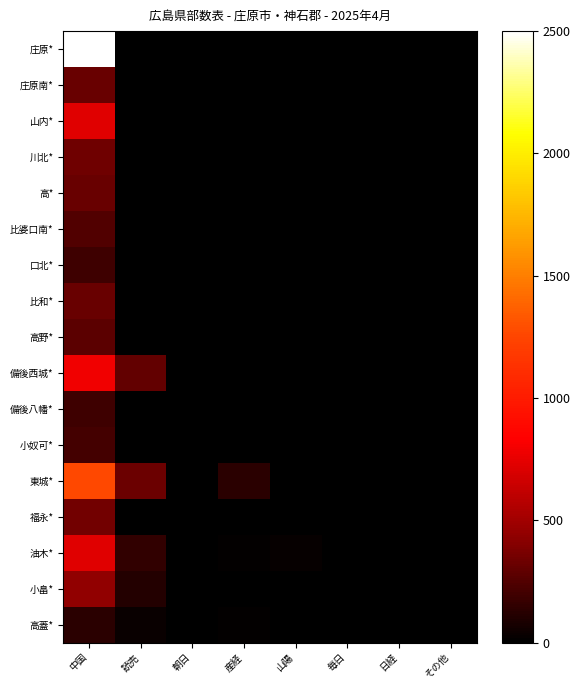

Reading left to right, transcribe all the data shown in this chart.

庄原*: 中国=2500	読売=0	朝日=0	産経=0	山陽=0	毎日=0	日経=0	その他=0
庄原南*: 中国=320	読売=0	朝日=0	産経=0	山陽=0	毎日=0	日経=0	その他=0
山内*: 中国=730	読売=0	朝日=0	産経=0	山陽=0	毎日=0	日経=0	その他=0
川北*: 中国=340	読売=0	朝日=0	産経=0	山陽=0	毎日=0	日経=0	その他=0
高*: 中国=320	読売=0	朝日=0	産経=0	山陽=0	毎日=0	日経=0	その他=0
比婆口南*: 中国=250	読売=0	朝日=0	産経=0	山陽=0	毎日=0	日経=0	その他=0
口北*: 中国=190	読売=0	朝日=0	産経=0	山陽=0	毎日=0	日経=0	その他=0
比和*: 中国=320	読売=0	朝日=0	産経=0	山陽=0	毎日=0	日経=0	その他=0
高野*: 中国=280	読売=0	朝日=0	産経=0	山陽=0	毎日=0	日経=0	その他=0
備後西城*: 中国=790	読売=300	朝日=0	産経=0	山陽=0	毎日=0	日経=0	その他=0
備後八幡*: 中国=190	読売=0	朝日=0	産経=0	山陽=0	毎日=0	日経=0	その他=0
小奴可*: 中国=210	読売=0	朝日=0	産経=0	山陽=0	毎日=0	日経=0	その他=0
東城*: 中国=1260	読売=330	朝日=0	産経=130	山陽=0	毎日=0	日経=0	その他=0
福永*: 中国=350	読売=0	朝日=0	産経=0	山陽=0	毎日=0	日経=0	その他=0
油木*: 中国=730	読売=150	朝日=0	産経=10	山陽=20	毎日=0	日経=0	その他=0
小畠*: 中国=440	読売=110	朝日=0	産経=0	山陽=0	毎日=0	日経=0	その他=0
高蓋*: 中国=130	読売=30	朝日=0	産経=10	山陽=0	毎日=0	日経=0	その他=0